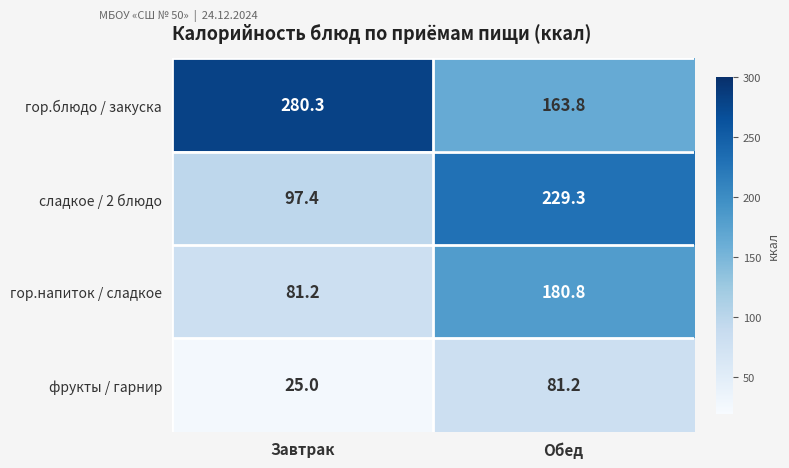

Which series has the largest range (max minus min)?

сладкое / 2 блюдо